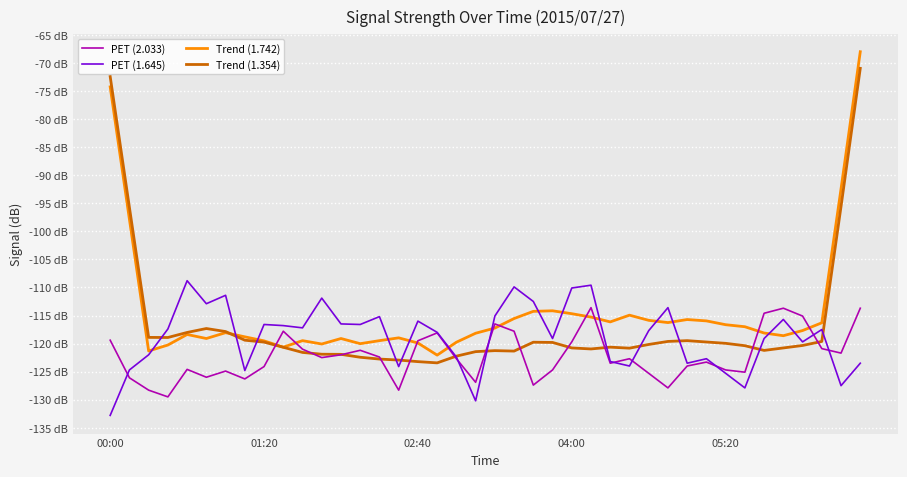

What are all the series names shown in the legend?

PET (2.033), PET (1.645), Trend (1.742), Trend (1.354)